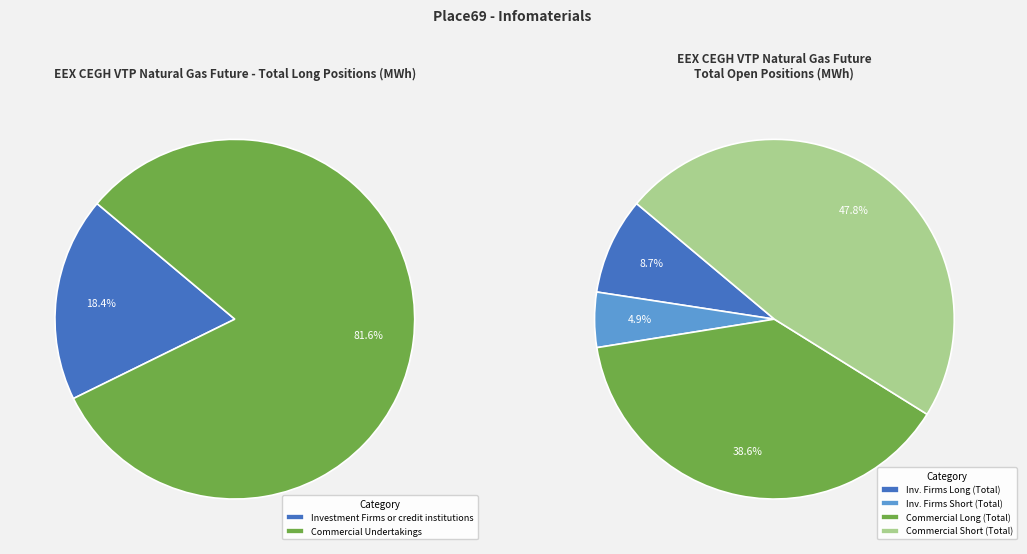

The Investment Firms or credit institutions slice represents 33% of the pie. True or false?

False